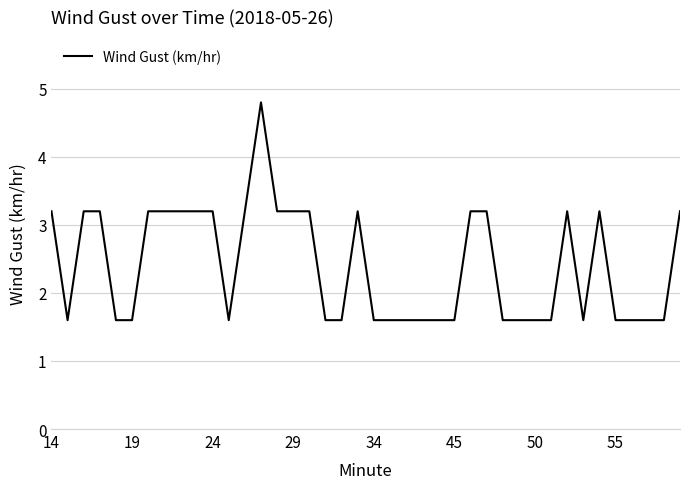

Reading left to right, extract all data points from this chart.

3.2	1.6	3.2	3.2	1.6	1.6	3.2	3.2	3.2	3.2	3.2	1.6	3.2	4.8	3.2	3.2	3.2	1.6	1.6	3.2	1.6	1.6	1.6	1.6	1.6	1.6	3.2	3.2	1.6	1.6	1.6	1.6	3.2	1.6	3.2	1.6	1.6	1.6	1.6	3.2